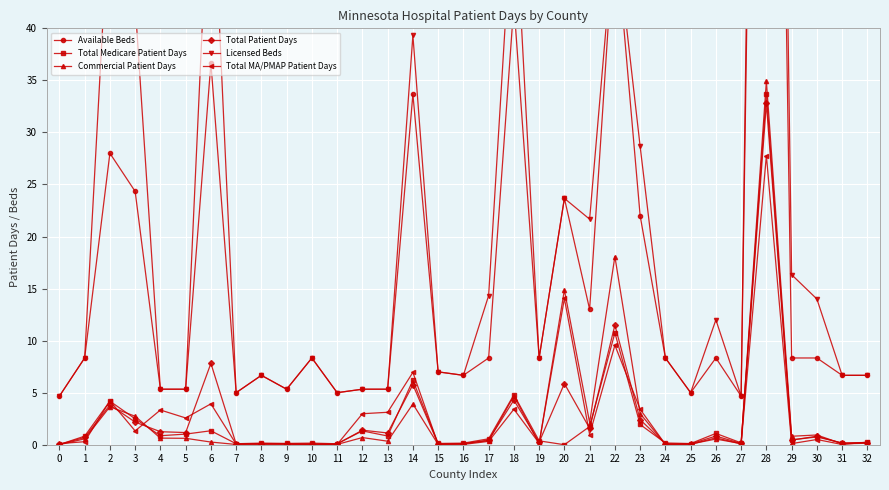

Reading right to left, transcribe all the data shown in this chart.

Available Beds: 6.7	6.7	8.3	8.3	164.0	4.7	8.3	5.0	8.3	22.0	50.0	13.0	23.7	8.3	42.3	8.3	6.7	7.0	33.7	5.3	5.3	5.0	8.3	5.3	6.7	5.0	36.7	5.3	5.3	24.3	28.0	8.3	4.7
Total Medicare Patient Days: 0.2	0.2	0.7	0.5	33.7	0.2	1.1	0.1	0.2	1.9	10.7	1.7	0.0	0.4	4.8	0.6	0.2	0.1	6.2	0.8	1.3	0.1	0.2	0.1	0.2	0.1	1.3	1.0	0.9	2.5	4.2	0.8	0.0
Commercial Patient Days: 0.1	0.1	0.9	0.8	34.9	0.1	0.5	0.1	0.0	3.0	18.1	2.1	14.9	0.1	4.7	0.4	0.1	0.0	3.9	0.3	0.7	0.0	0.0	0.0	0.1	0.0	0.3	0.6	0.6	2.7	3.6	0.6	0.0
Total Patient Days: 0.2	0.1	0.8	0.4	32.8	0.1	0.8	0.1	0.1	2.4	11.5	1.6	5.9	0.2	4.3	0.5	0.1	0.1	5.8	1.1	1.4	0.1	0.1	0.1	0.1	0.1	7.8	1.2	1.2	2.2	3.8	0.7	0.0
Licensed Beds: 6.7	6.7	14.0	16.3	182.0	4.7	12.0	5.0	8.3	28.7	50.0	21.7	23.7	8.3	54.0	14.3	6.7	7.0	39.3	5.3	5.3	5.0	8.3	5.3	6.7	5.0	58.3	5.3	5.3	42.3	53.0	8.3	4.7
Total MA/PMAP Patient Days: 0.2	0.0	0.5	0.1	27.8	0.1	0.7	0.0	0.0	3.4	9.6	1.0	14.1	0.1	3.4	0.3	0.0	0.0	7.0	3.1	3.0	0.0	0.0	0.1	0.0	0.1	3.9	2.6	3.3	1.3	4.2	0.3	0.1